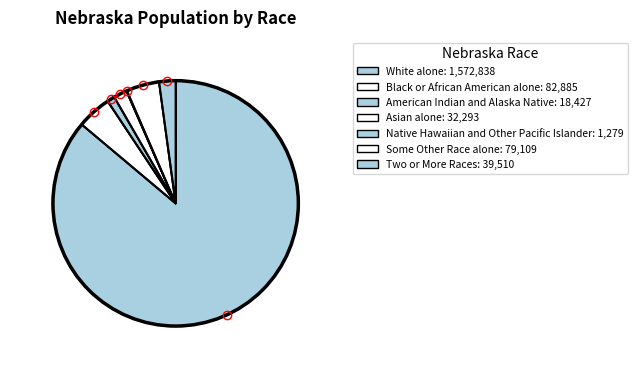

The Asian alone slice represents 1% of the pie. True or false?

False